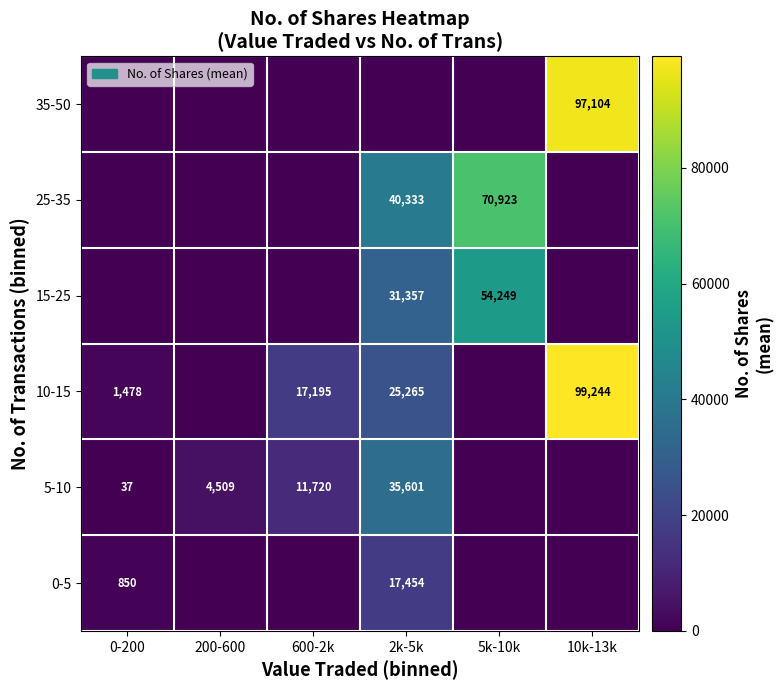

Is it true that 10-15 equals 57734 at 10k-13k?

False